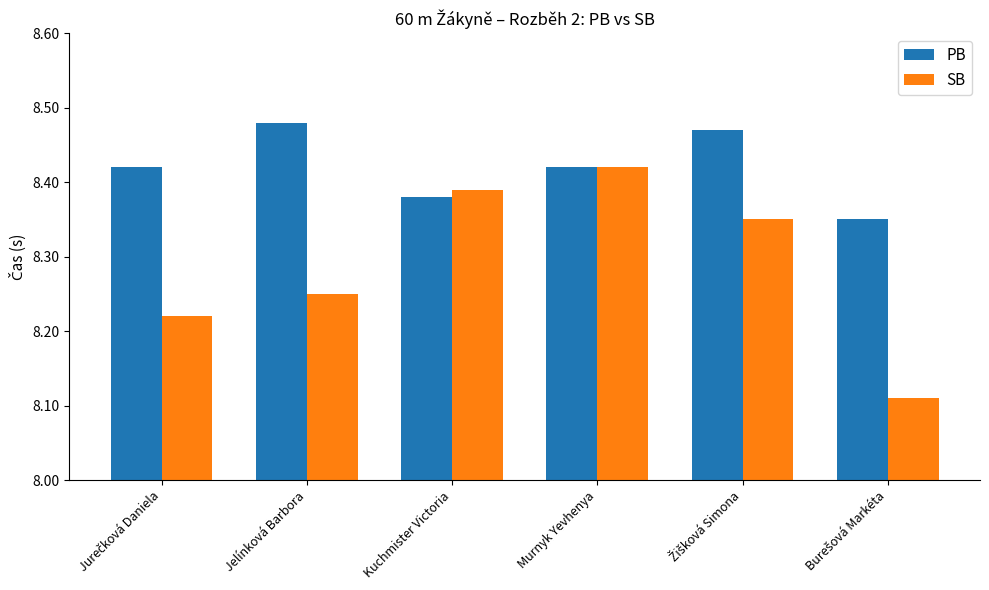

Which series changed the most between Jelínková Barbora and Kuchmister Victoria?

SB